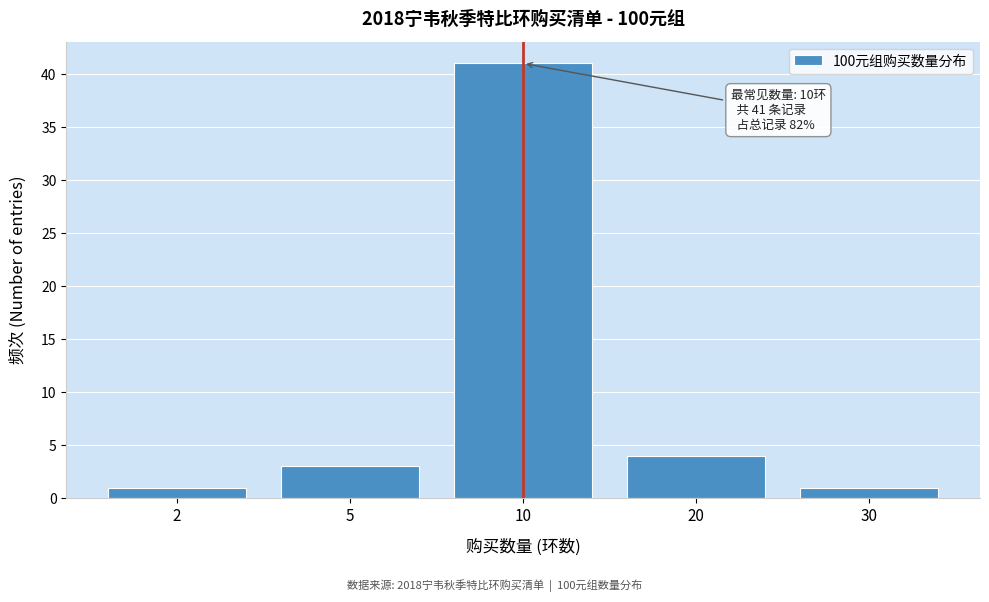

Reading left to right, list all the values displayed in this chart.

1	3	41	4	1